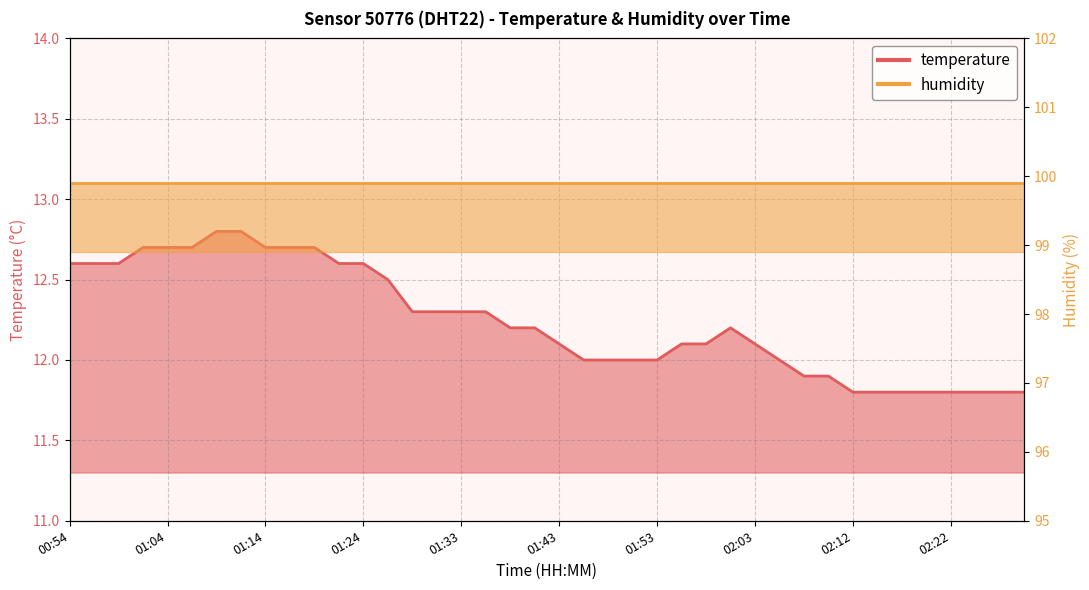

Rank the categories by value from lowest to highest.

02:12, 02:15, 02:17, 02:20, 02:22, 02:25, 02:27, 02:30, 02:07, 02:10, 01:45, 01:48, 01:50, 01:53, 02:05, 01:43, 01:55, 01:58, 02:03, 01:38, 01:41, 02:00, 01:28, 01:31, 01:33, 01:36, 01:26, 00:54, 00:57, 00:59, 01:21, 01:24, 01:02, 01:04, 01:07, 01:14, 01:16, 01:19, 01:09, 01:11